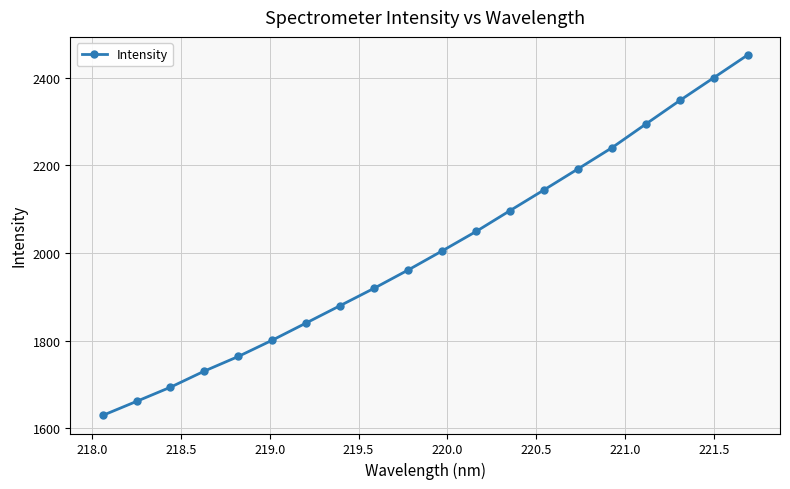

What is the average value?

2005.2